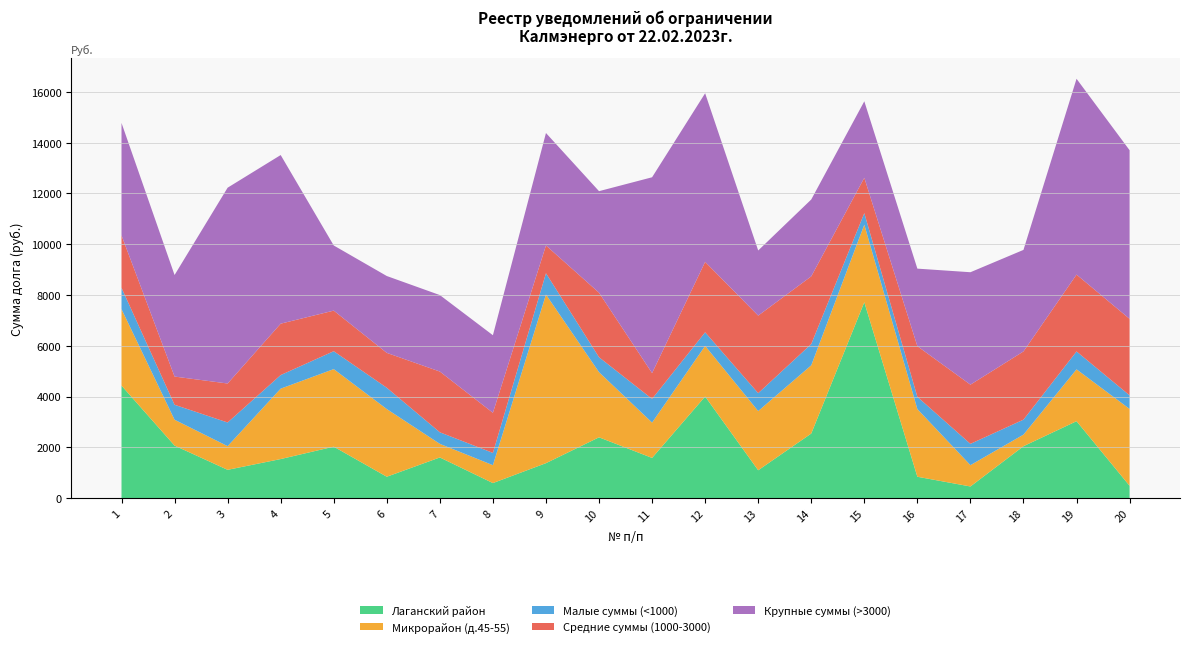

Reading left to right, list all the values displayed in this chart.

Лаганский район: 1=4429.1	2=2067.2	3=1111.5	4=1536.0	5=2024.4	6=839.8	7=1599.0	8=589.8	9=1374.1	10=2392.4	11=1580.8	12=4000.0	13=1094.4	14=2541.4	15=7713.5	16=839.0	17=456.0	18=2042.6	19=3027.5	20=483.0
Микрорайон (д.45-55): 1=3012.7	2=1017.6	3=932.4	4=2773.4	5=3055.2	6=2665.9	7=535.7	8=705.3	9=6642.8	10=2565.8	11=1392.3	12=1994.5	13=2332.0	14=2687.4	15=3055.2	16=2665.9	17=839.0	18=456.0	19=2042.6	20=3027.5
Малые суммы (<1000): 1=839.8	2=589.8	3=932.4	4=535.7	5=705.3	6=839.0	7=456.0	8=483.0	9=839.8	10=589.8	11=932.4	12=535.7	13=705.3	14=839.0	15=456.0	16=483.0	17=839.8	18=589.8	19=705.3	20=535.7
Средние суммы (1000-3000): 1=2067.2	2=1111.5	3=1536.0	4=2024.4	5=1599.0	6=1374.1	7=2392.4	8=1580.8	9=1094.4	10=2541.4	11=1017.6	12=2773.4	13=3055.2	14=2665.9	15=1392.3	16=1994.5	17=2332.0	18=2687.4	19=3027.5	20=3012.7
Крупные суммы (>3000): 1=4429.1	2=4000.0	3=7713.5	4=6642.8	5=2565.8	6=3027.5	7=3012.7	8=3055.2	9=4429.1	10=4000.0	11=7713.5	12=6642.8	13=2565.8	14=3027.5	15=3012.7	16=3055.2	17=4429.1	18=4000.0	19=7713.5	20=6642.8